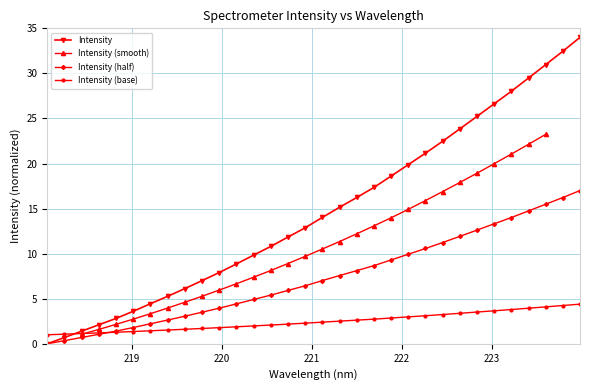

Rank the categories by value from highest to lowest.

223.9802, 223.7895, 223.5987, 223.408, 223.2172, 223.0264, 222.8355, 222.6447, 222.4538, 222.263, 222.0721, 221.8812, 221.6902, 221.4993, 221.3083, 221.1174, 220.9264, 220.7354, 220.5444, 220.3533, 220.1623, 219.9712, 219.7801, 219.589, 219.3979, 219.2067, 219.0156, 218.8244, 218.6332, 218.442, 218.2508, 218.0596